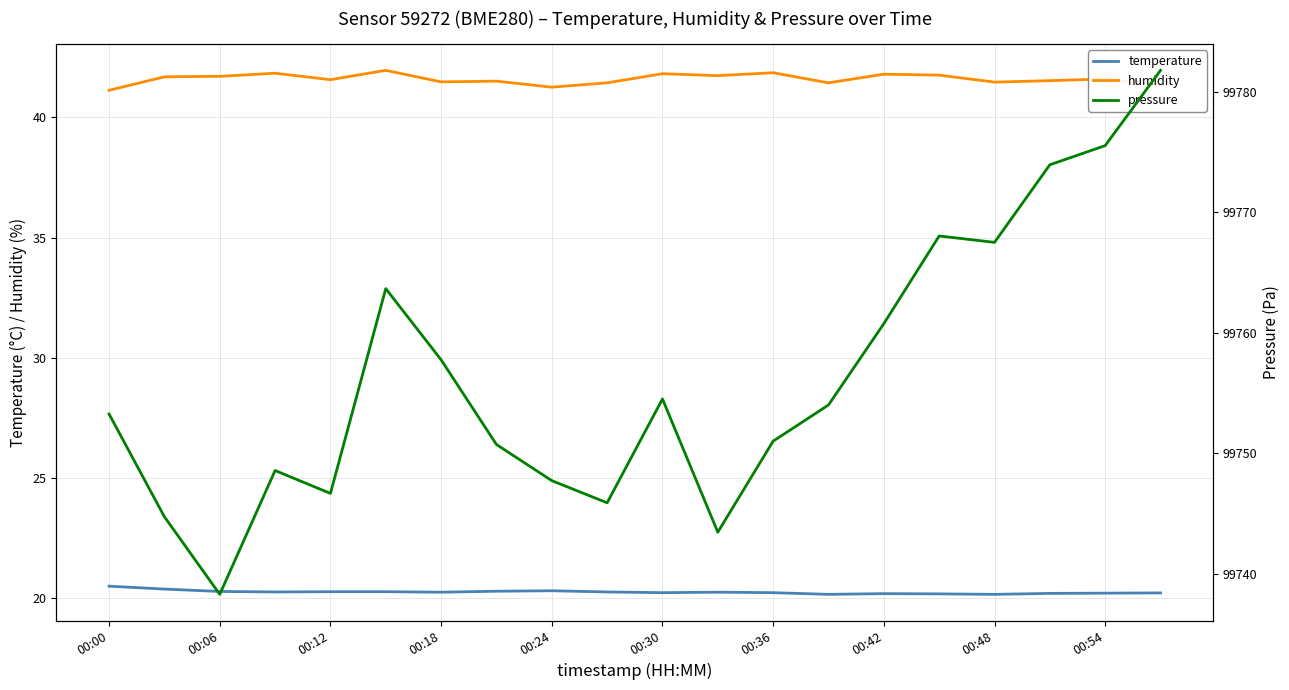

The humidity series shows 9.5 at 00:42. True or false?

False